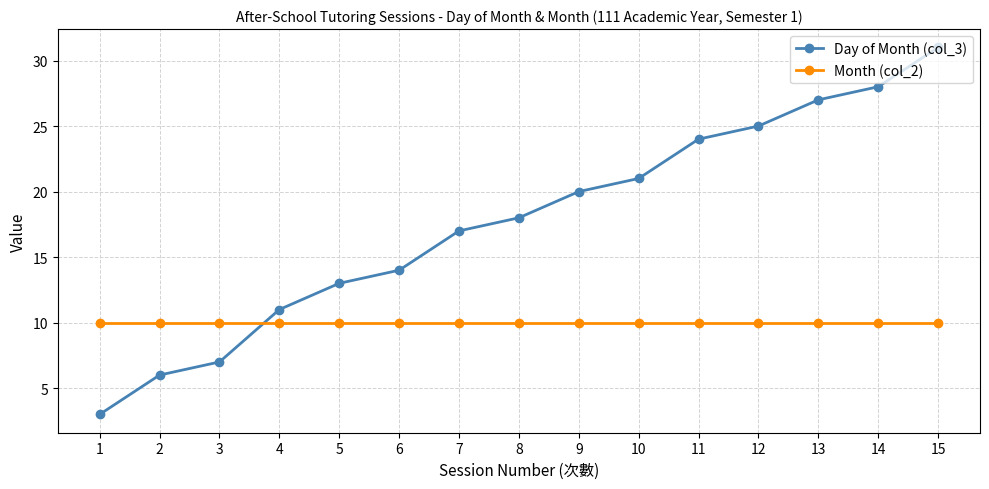

Is the value of Month (col_2) at 12 greater than the value of Day of Month (col_3) at 1?

Yes